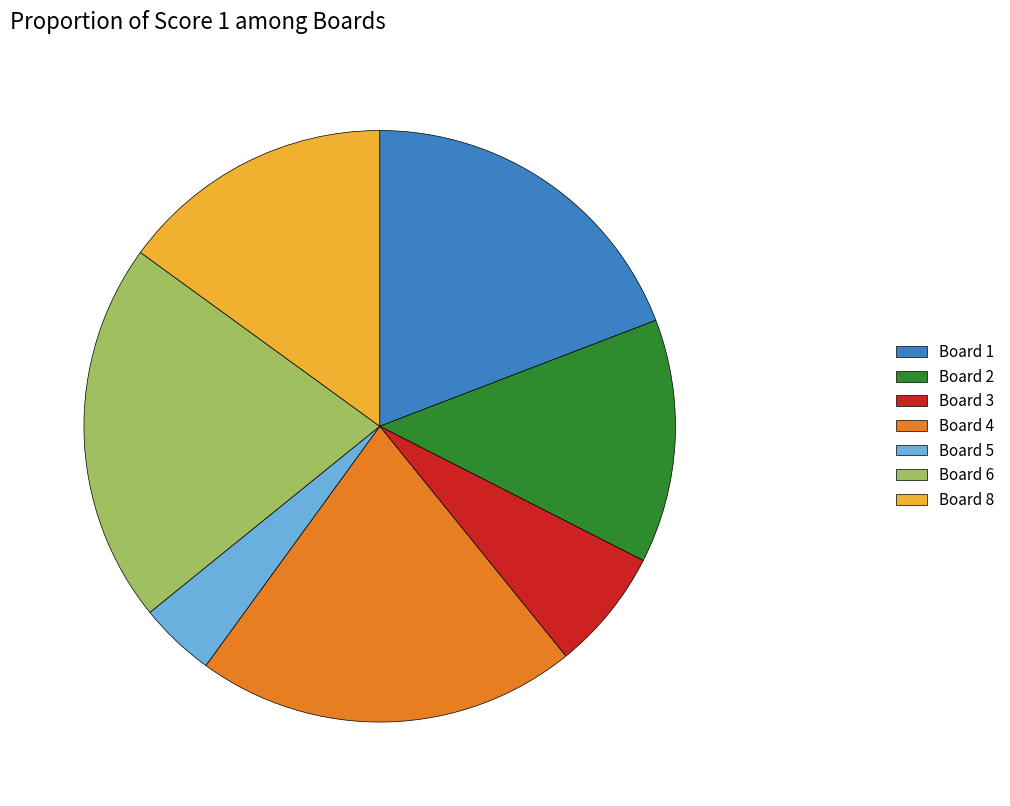

Which has a higher value, Board 5 or Board 8?

Board 8